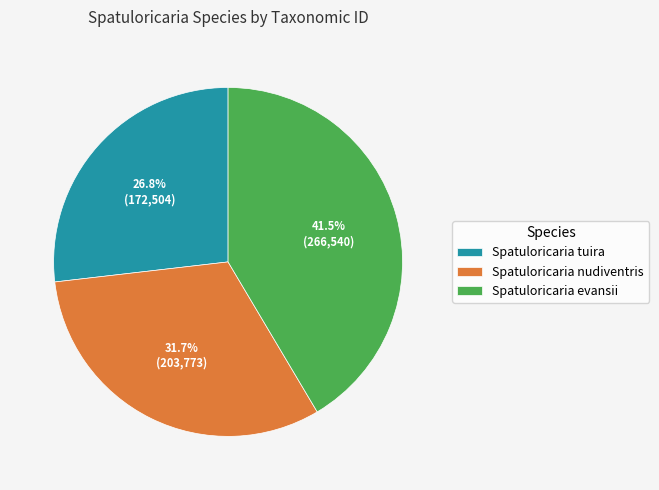

Does Spatuloricaria tuira account for over 50% of the chart?

No